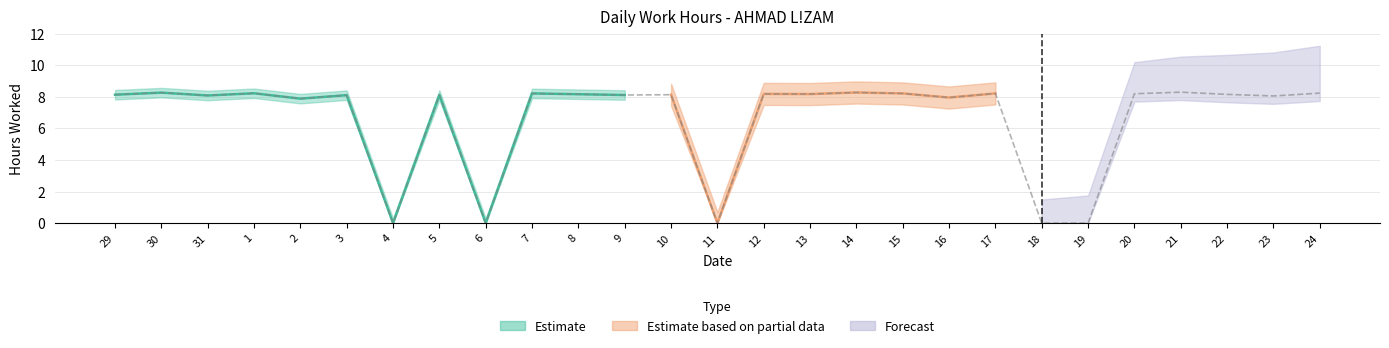

Reading left to right, list all the values displayed in this chart.

29=8.1	30=8.3	31=8.1	1=8.2	2=7.9	3=8.1	4=0.0	5=8.1	6=0.0	7=8.2	8=8.2	9=8.1	10=8.1	11=0.0	12=8.2	13=8.2	14=8.3	15=8.2	16=8.0	17=8.2	18=0.0	19=0.0	20=8.2	21=8.3	22=8.2	23=8.1	24=8.2